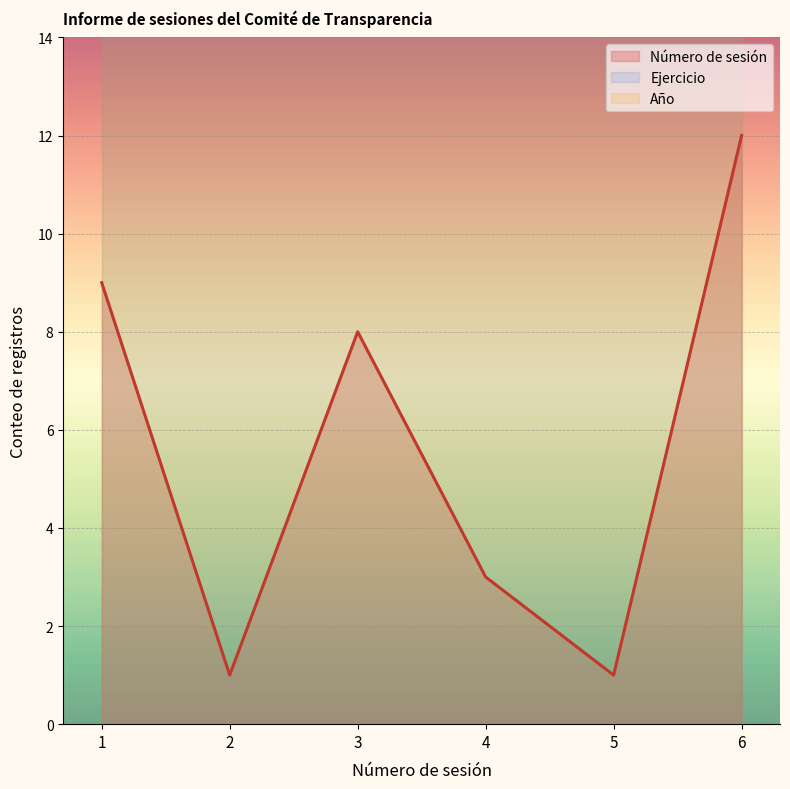

Which category has the highest value in the Ejercicio series?

1